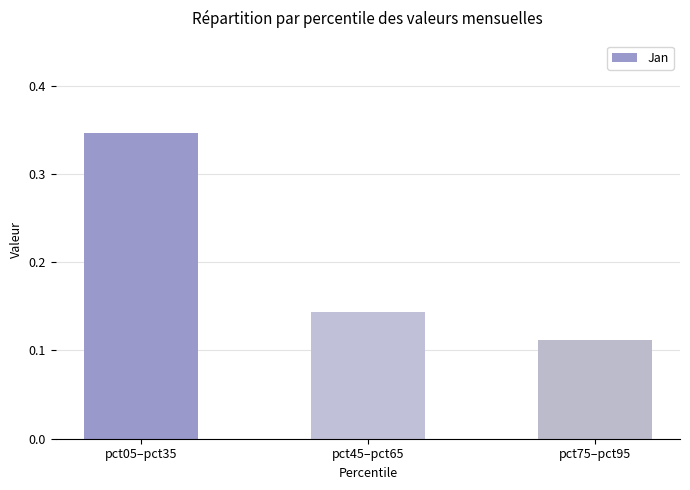

Which category has the highest value across all series?

pct05–pct35